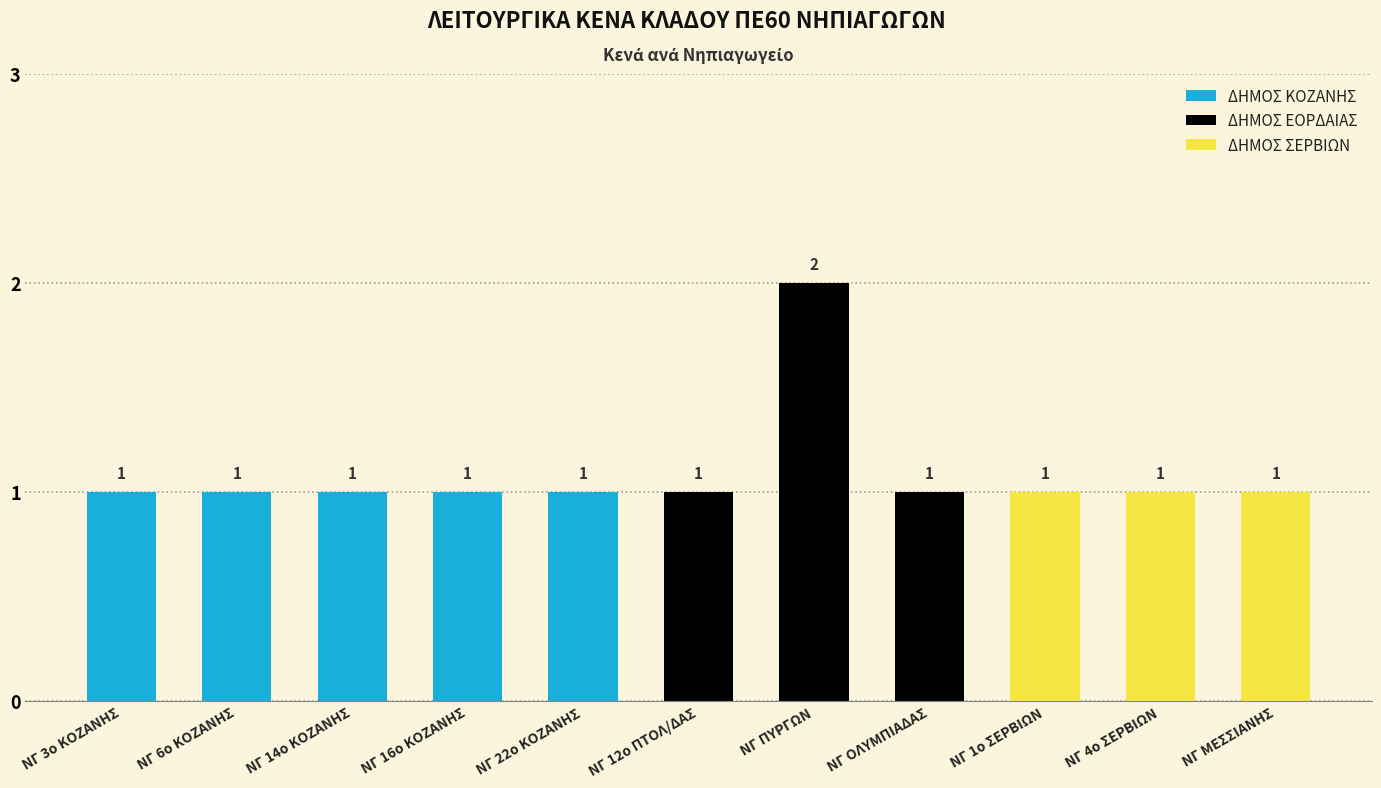

What is the average value?

1